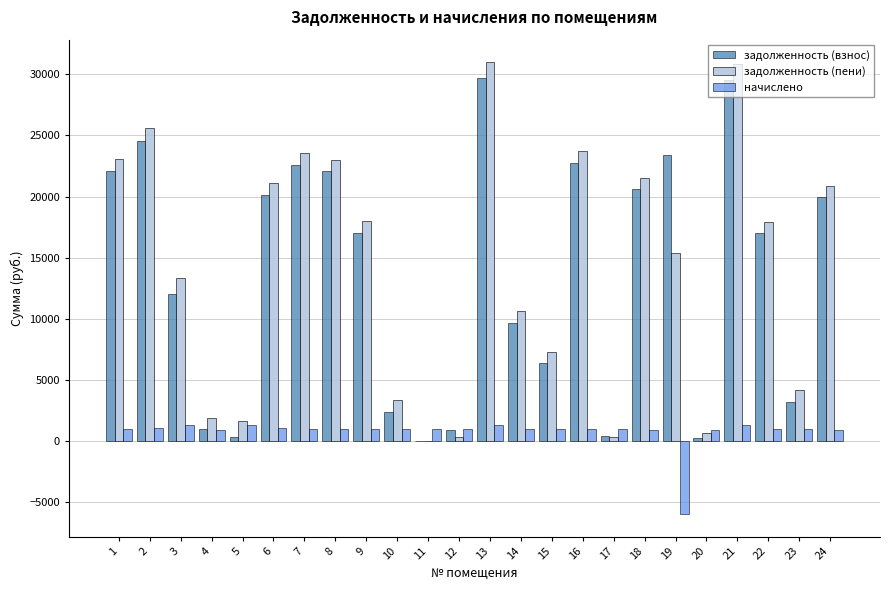

Are the bars horizontal?

No